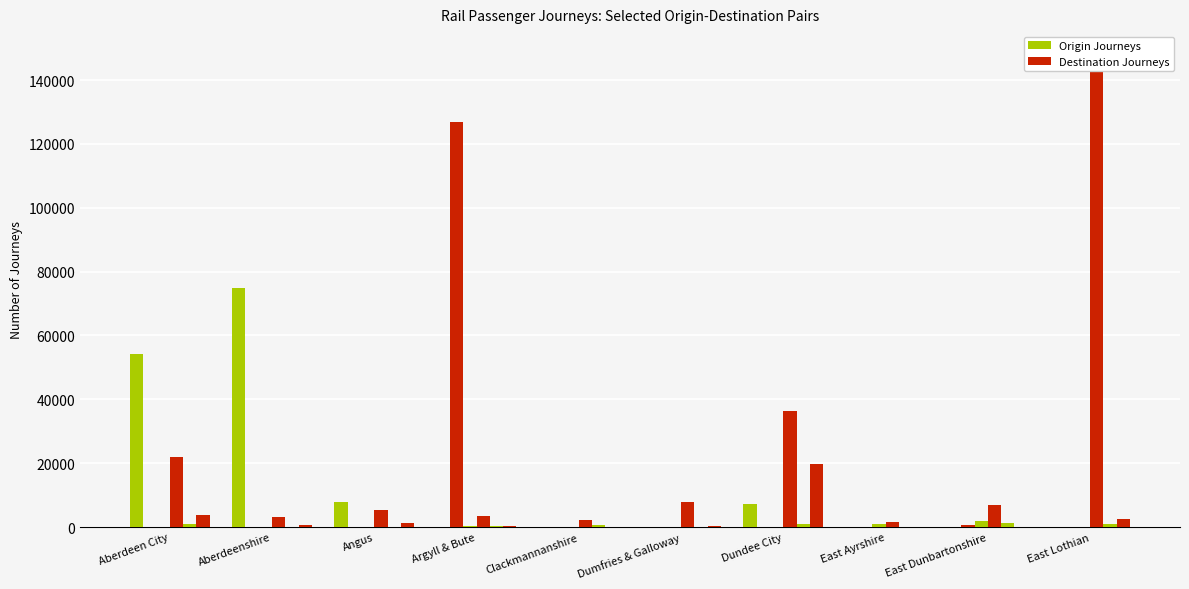

What is the sum of all Edinburgh (Dest) values?

236612